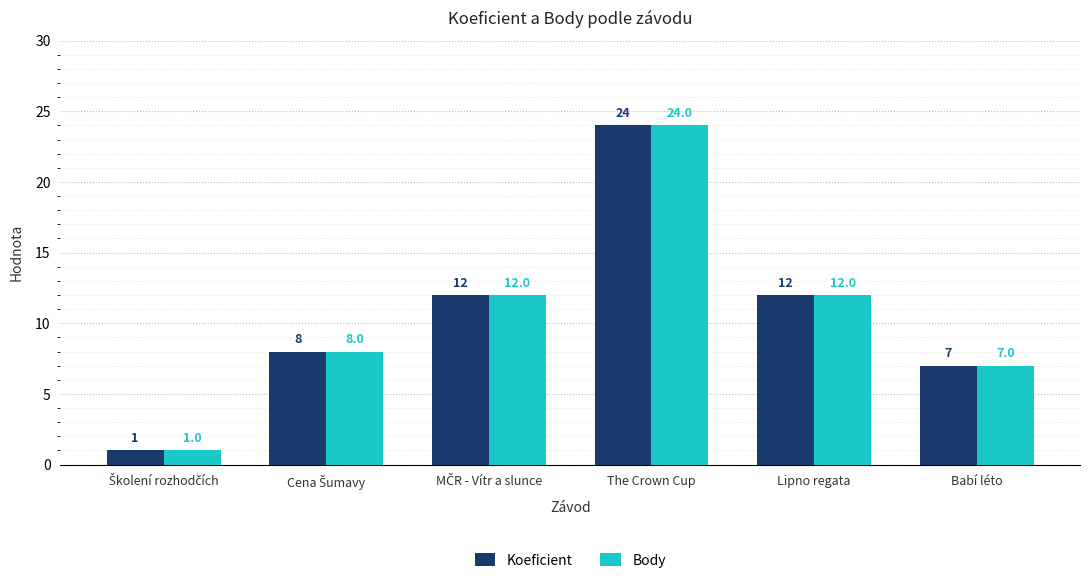

How many data points in Koeficient are less than 12?

3